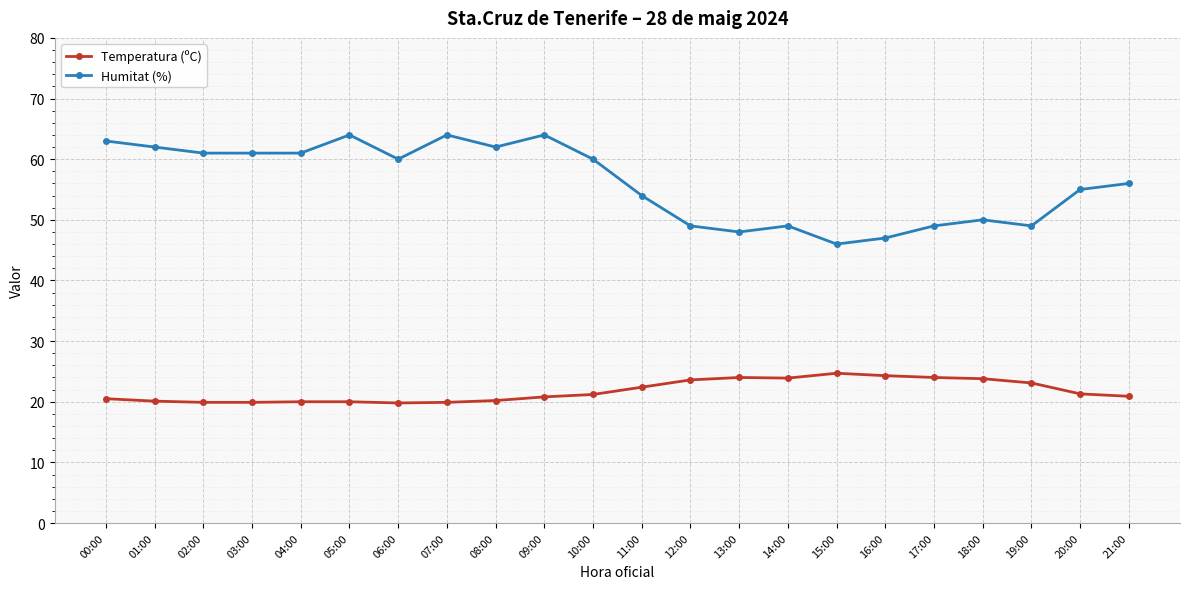

What is the label of the 17th point from the left?

16:00